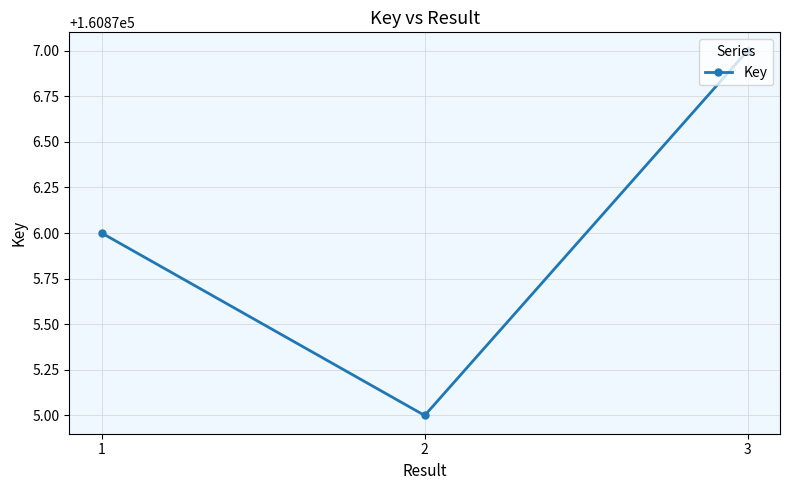

Reading left to right, list all the values displayed in this chart.

1=160876	2=160875	3=160877